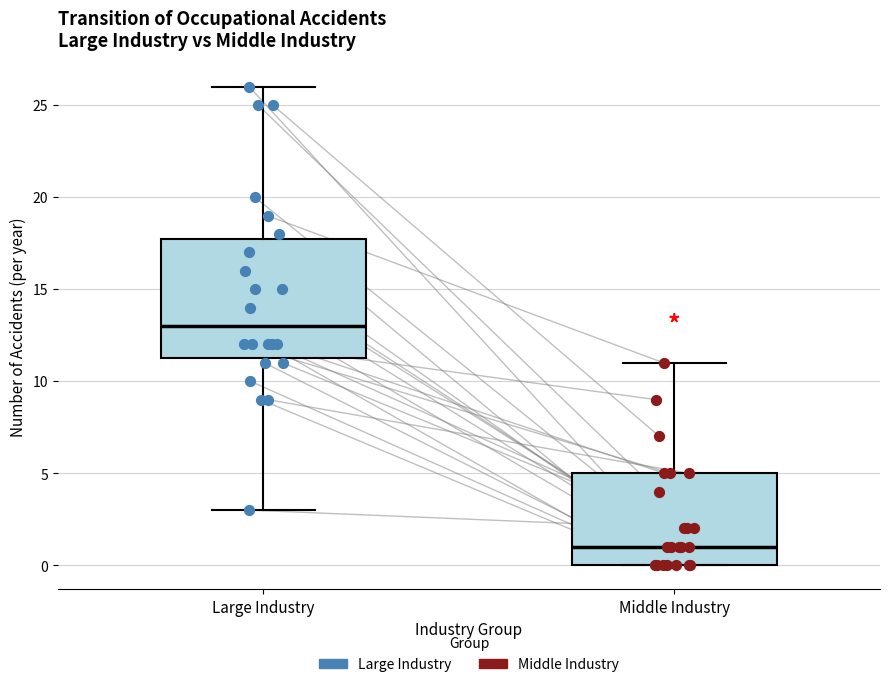

Where is the lower edge of the box for Middle Industry on the y-axis? The values are not printed on the chart, so give them approximately, as read against the axis.

0.0